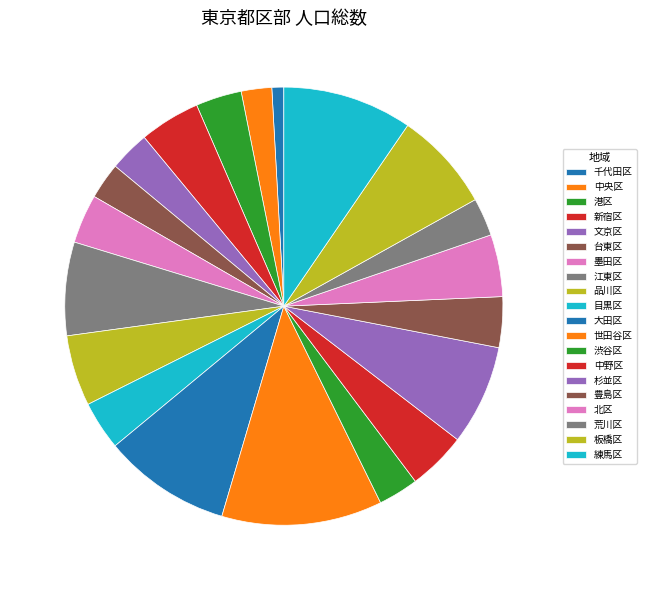

To the nearest percent, what is the difference between the largest and smallest slice percentages?

11%